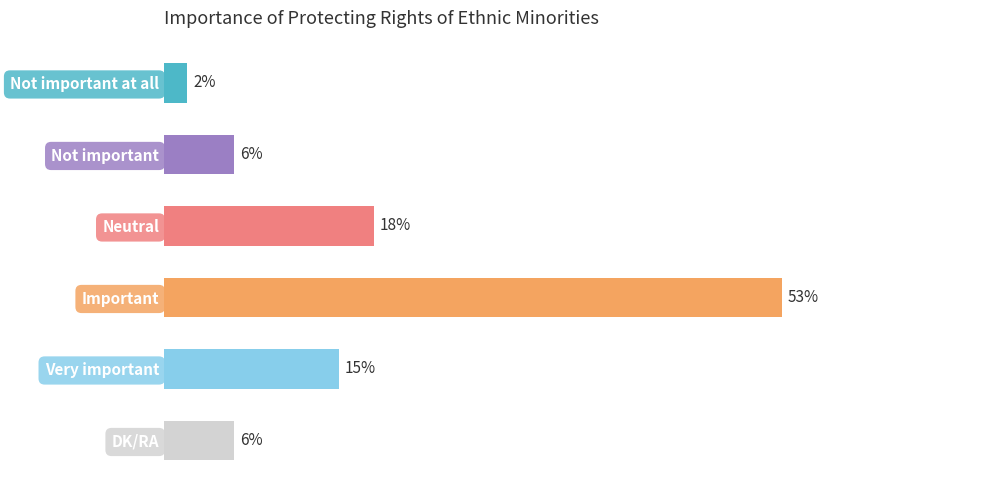

Which label corresponds to the smallest value in the chart?

Not important at all